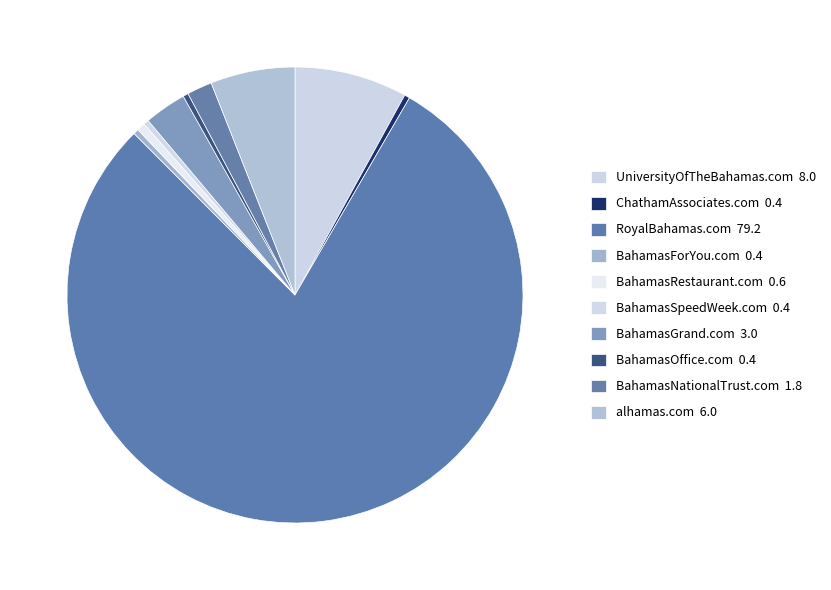

What is the smallest slice in the pie chart?

ChathamAssociates.com